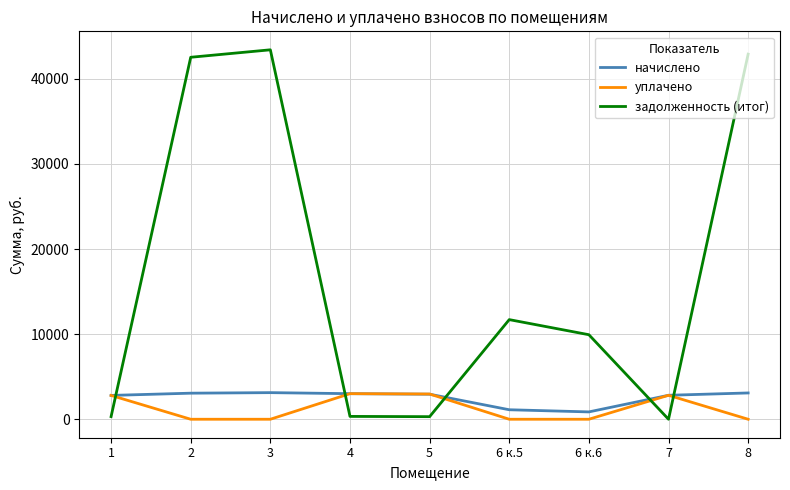

What is the greatest value displayed?

43418.4